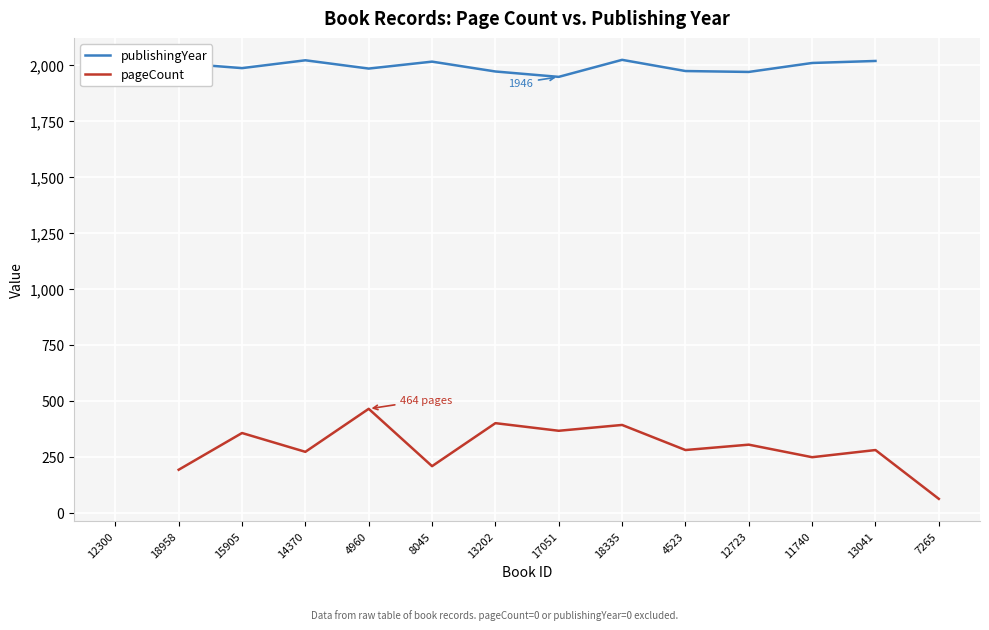

At which label does publishingYear reach its peak?

18335